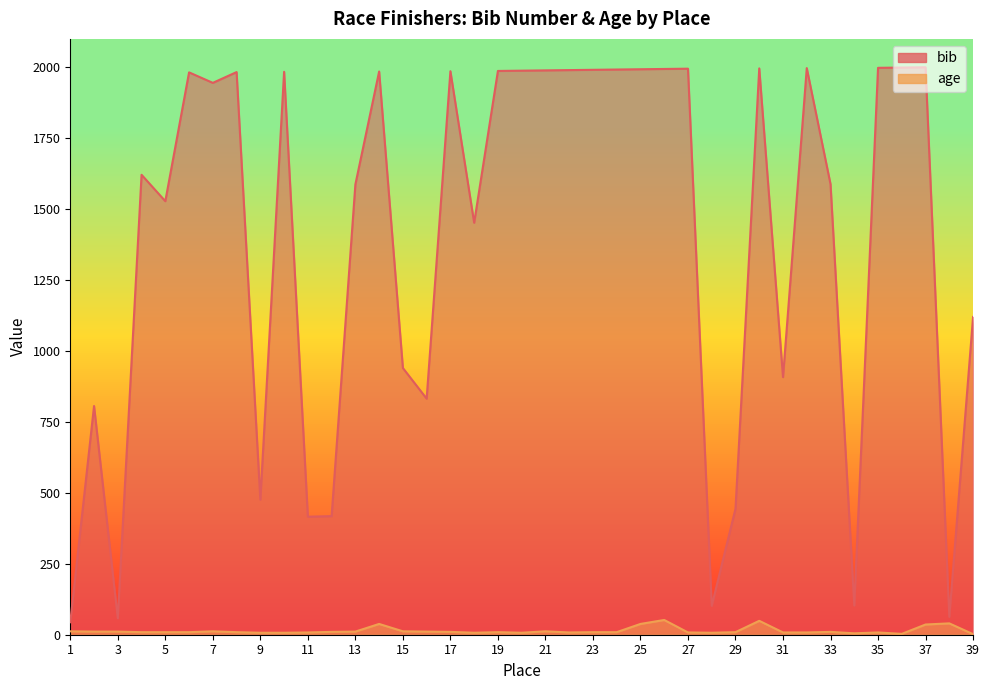

True or false: bib and age cross at least once.

False